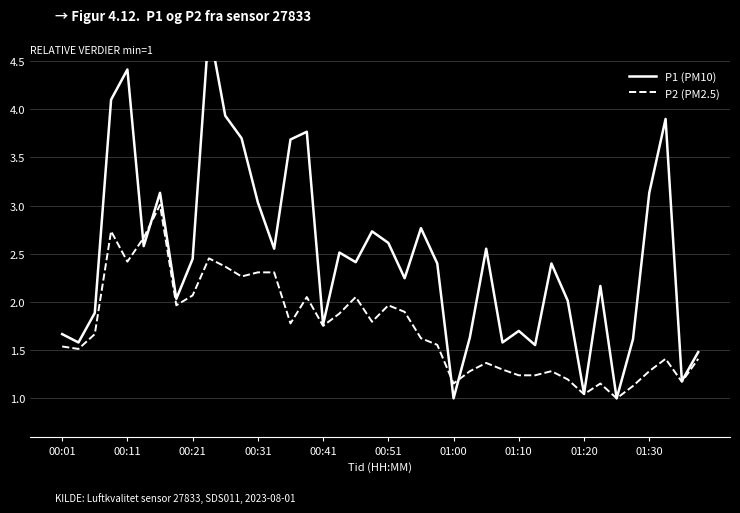

What is the difference between the highest and lowest values at 21?

0.3